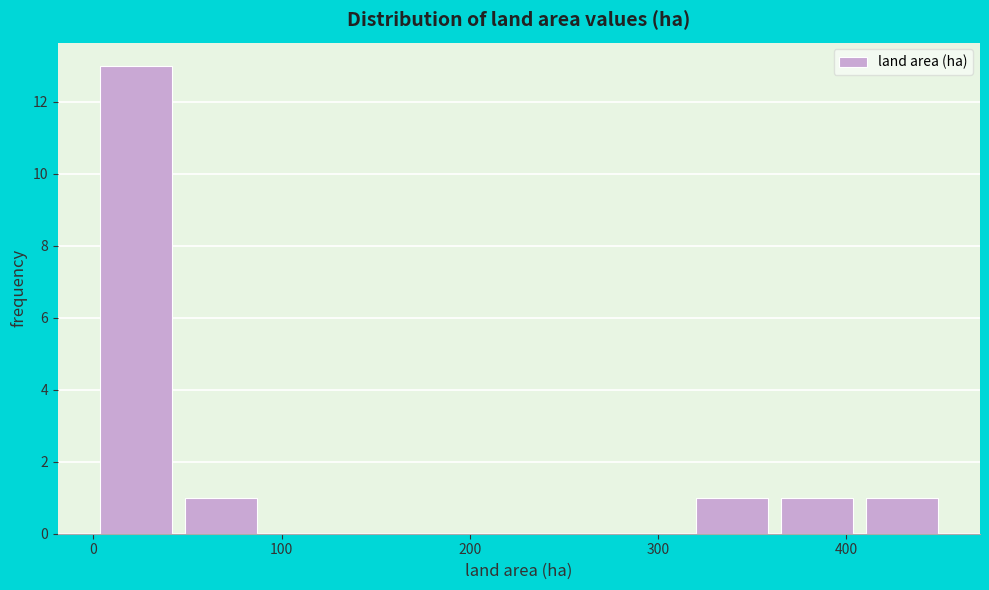

Reading left to right, list every bar in this chart as the range it spans on the x-axis followed by its height. Neither the bar edges nor the heights are printed on the chart, so give them approximately, as read against the axes.

0 to 50: 13
50 to 90: 1
90 to 140: 0
140 to 180: 0
180 to 230: 0
230 to 270: 0
270 to 320: 0
320 to 360: 1
360 to 410: 1
410 to 450: 1